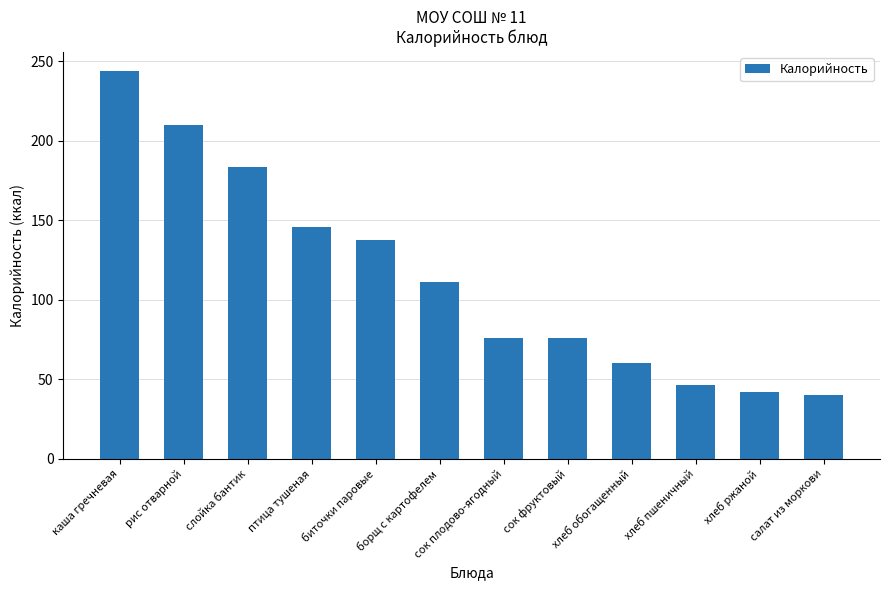

Is it true that the value at птица тушеная is 145.8?

True